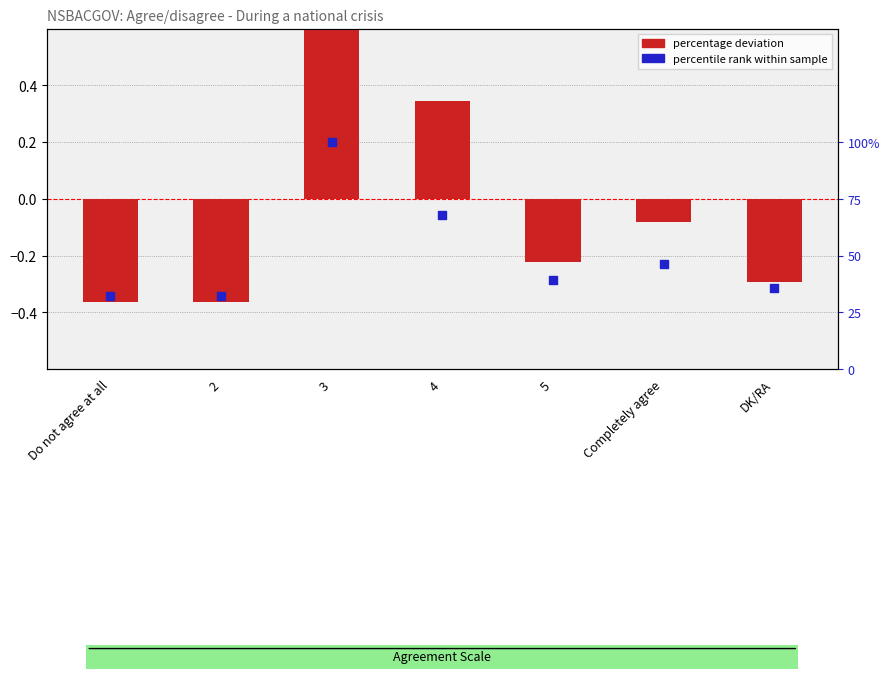

What is the total value across all series at Completely agree?

0.4